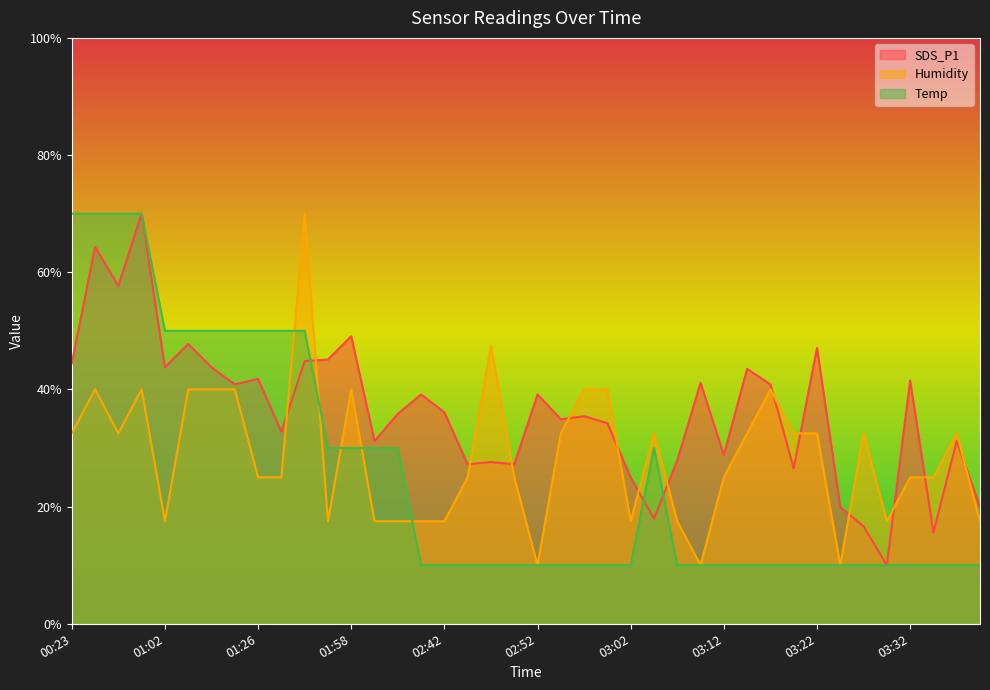

True or false: SDS_P1 has more than 2 interior local peaks.

True